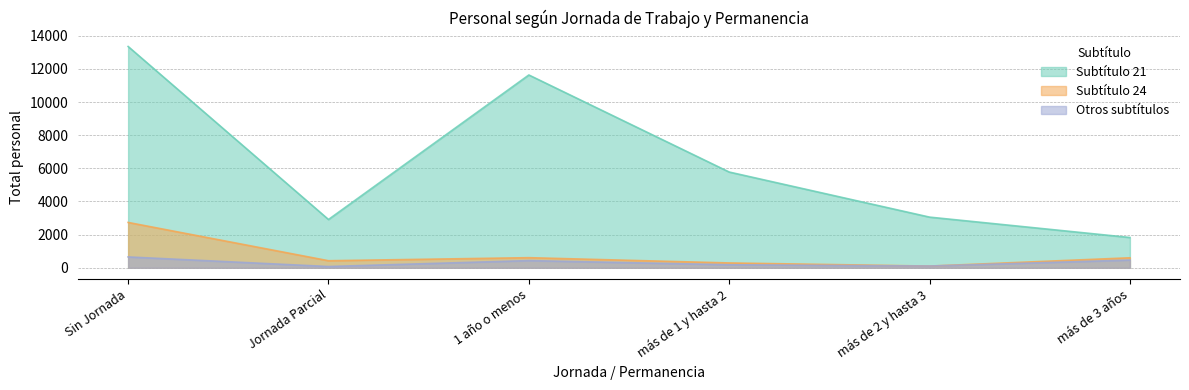

What is the label of the 2nd point from the right?

más de 2 y hasta 3